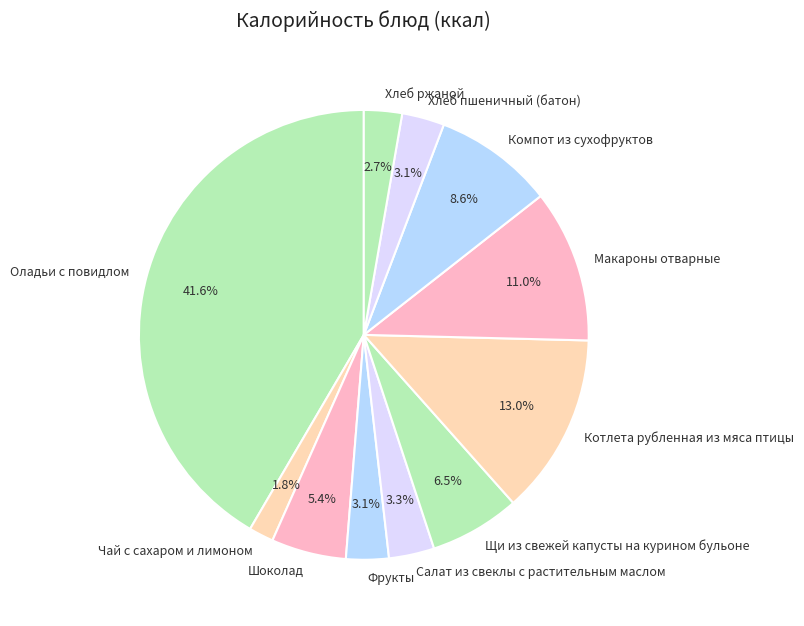

What percentage is NOT represented by Хлеб пшеничный (батон)?

96.9%